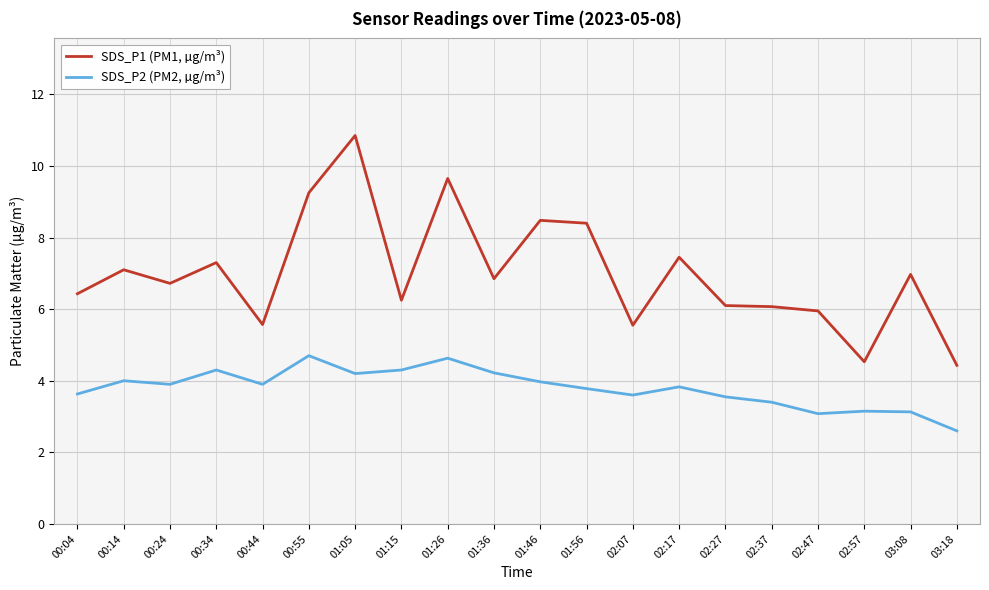

At which category is the sum across all series the highest?

01:05